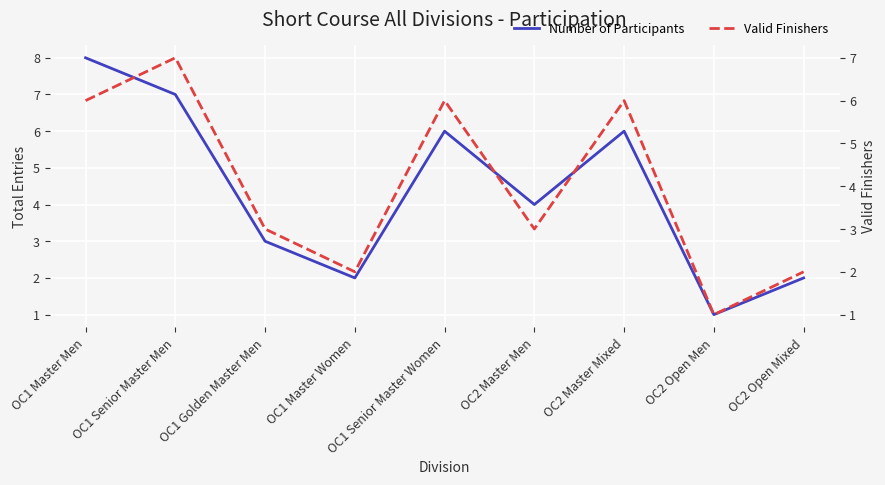

At which label does Number of Participants reach its peak?

OC1 Master Men